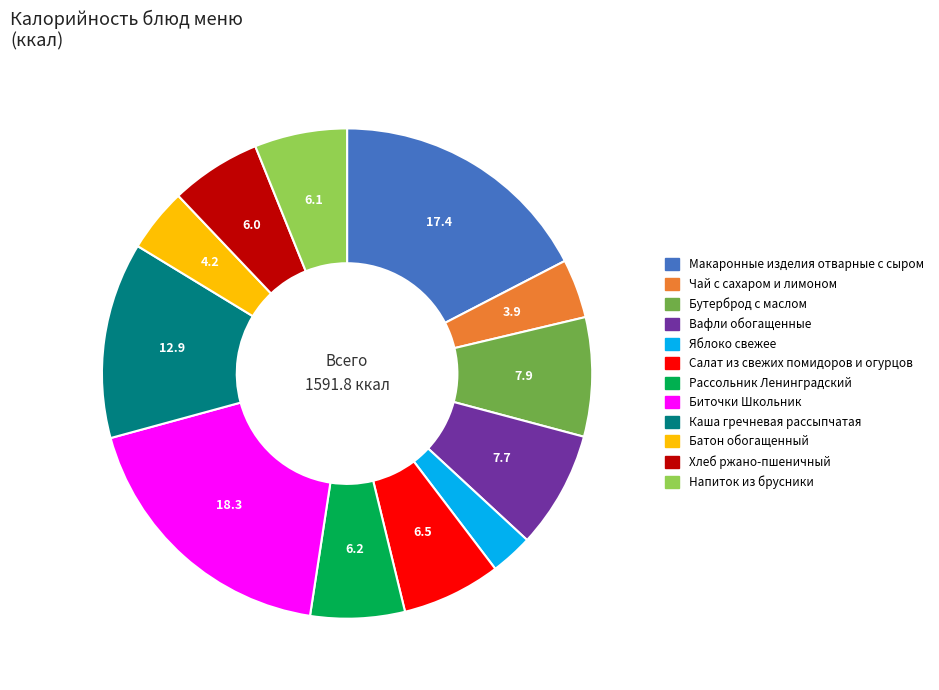

Between Напиток из брусники and Вафли обогащенные, which is larger?

Вафли обогащенные